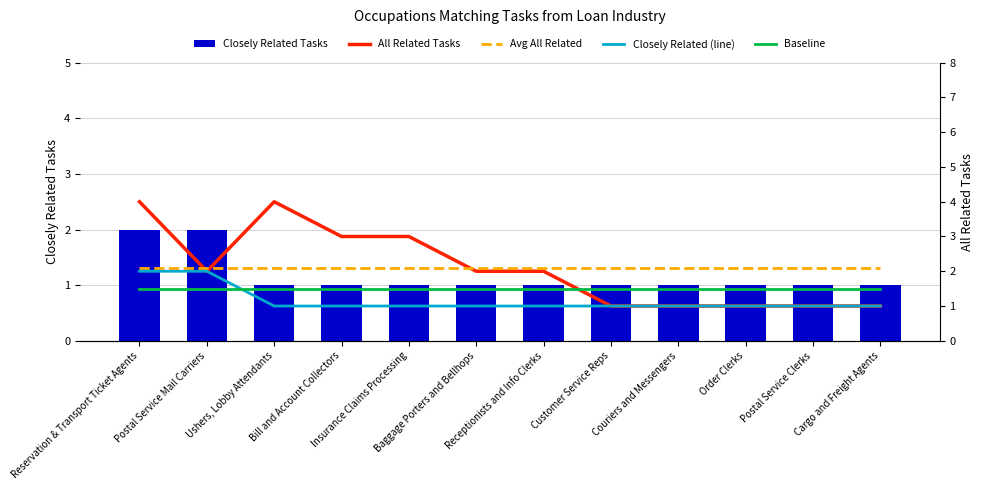

At Cargo and Freight Agents, list the series in order from smallest to largest.

Closely Related Tasks, All Related Tasks, Closely Related (line), Baseline, Avg All Related